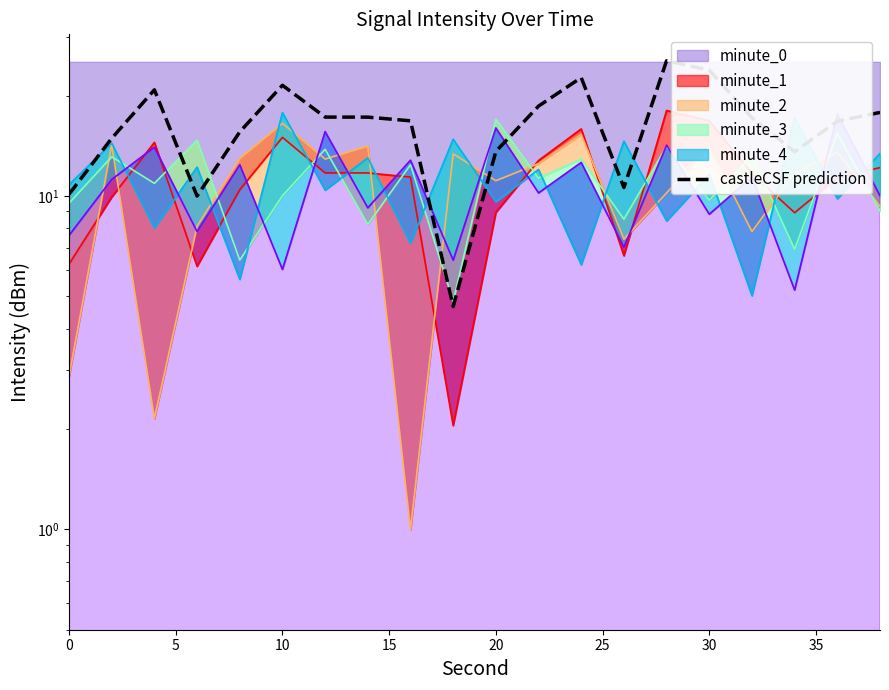

Reading right to left, list all the values displayed in this chart.

17.8	16.8	13.6	17.2	23.9	25.5	10.6	22.7	18.6	13.6	4.7	16.8	17.3	17.3	21.5	15.6	10.0	20.9	14.9	10.1